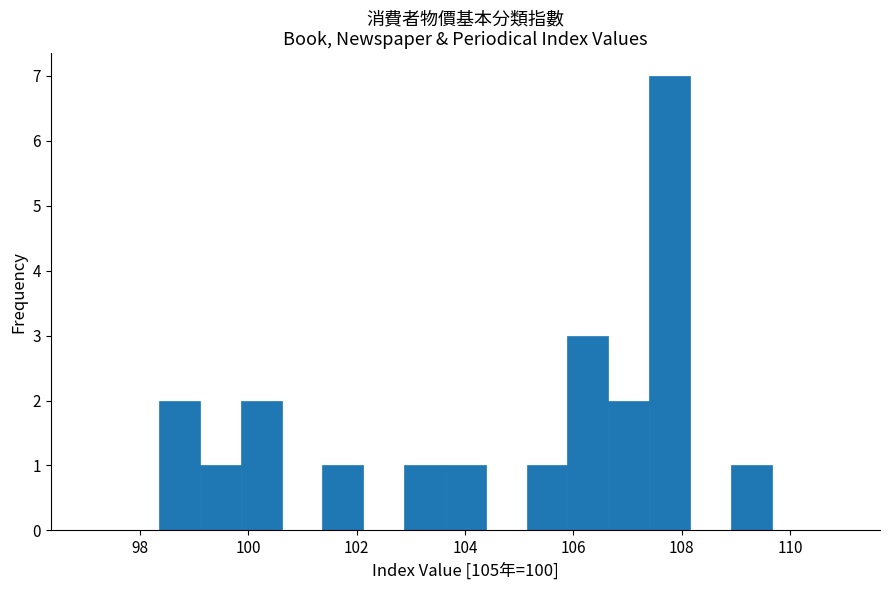

Around what value on the x-axis is the tallest bar? Give the approximate position of its centre, as read against the axis.

107.8